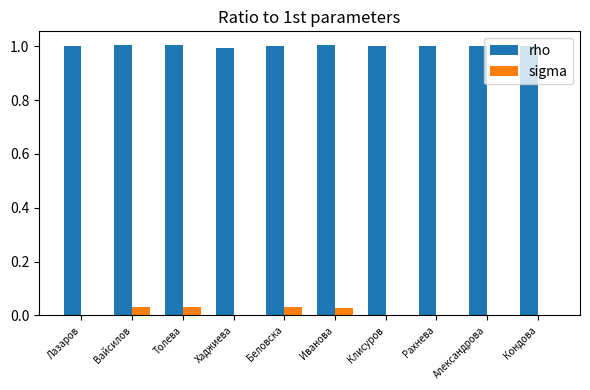

What is the greatest value displayed?

1.0